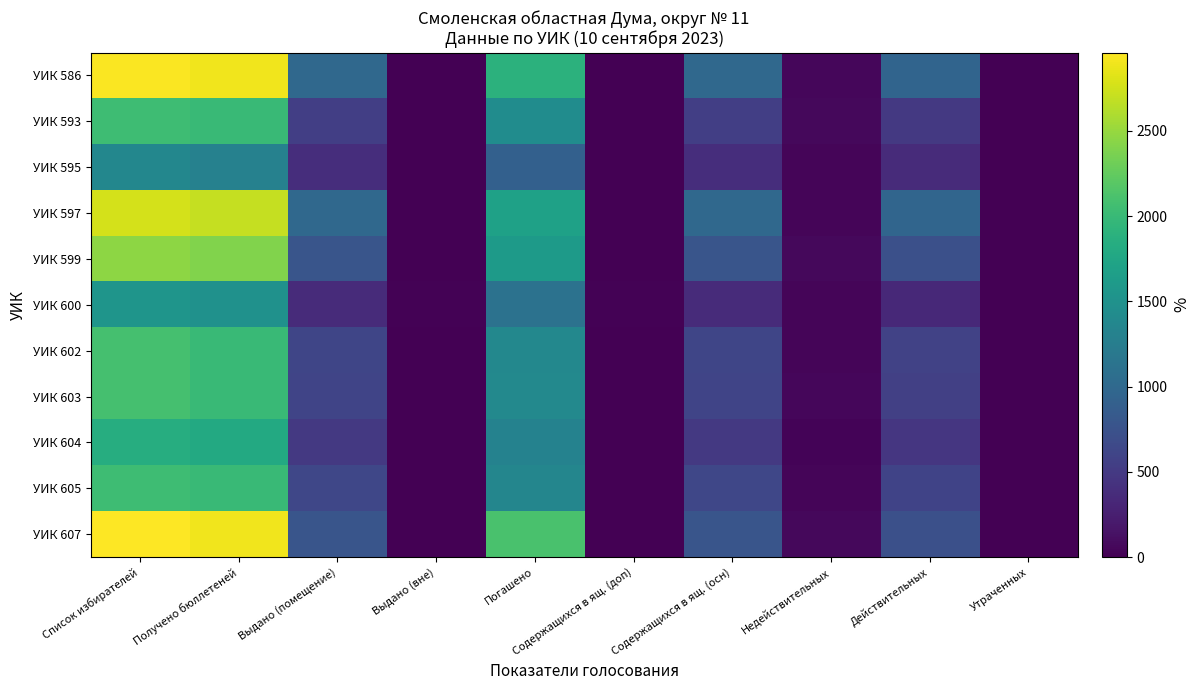

Reading right to left, transcribe all the data shown in this chart.

УИК 586: Утраченных=0	Действительных=953	Недействительных=51	Содержащихся в ящ. (осн)=1003	Содержащихся в ящ. (доп)=1	Погашено=1896	Выдано (вне)=1	Выдано (помещение)=1003	Получено бюллетеней=2900	Список избирателей=2946
УИК 593: Утраченных=0	Действительных=495	Недействительных=63	Содержащихся в ящ. (осн)=554	Содержащихся в ящ. (доп)=4	Погашено=1442	Выдано (вне)=4	Выдано (помещение)=554	Получено бюллетеней=2000	Список избирателей=2044
УИК 595: Утраченных=0	Действительных=361	Недействительных=35	Содержащихся в ящ. (осн)=391	Содержащихся в ящ. (доп)=5	Погашено=904	Выдано (вне)=5	Выдано (помещение)=391	Получено бюллетеней=1300	Список избирателей=1370
УИК 597: Утраченных=0	Действительных=961	Недействительных=41	Содержащихся в ящ. (осн)=1000	Содержащихся в ящ. (доп)=2	Погашено=1698	Выдано (вне)=2	Выдано (помещение)=1000	Получено бюллетеней=2700	Список избирателей=2768
УИК 599: Утраченных=0	Действительных=719	Недействительных=65	Содержащихся в ящ. (осн)=783	Содержащихся в ящ. (доп)=1	Погашено=1616	Выдано (вне)=1	Выдано (помещение)=783	Получено бюллетеней=2400	Список избирателей=2458
УИК 600: Утраченных=0	Действительных=344	Недействительных=36	Содержащихся в ящ. (осн)=366	Содержащихся в ящ. (доп)=14	Погашено=1119	Выдано (вне)=14	Выдано (помещение)=367	Получено бюллетеней=1500	Список избирателей=1543
УИК 602: Утраченных=0	Действительных=581	Недействительных=40	Содержащихся в ящ. (осн)=618	Содержащихся в ящ. (доп)=3	Погашено=1376	Выдано (вне)=3	Выдано (помещение)=621	Получено бюллетеней=2000	Список избирателей=2092
УИК 603: Утраченных=0	Действительных=557	Недействительных=52	Содержащихся в ящ. (осн)=603	Содержащихся в ящ. (доп)=6	Погашено=1391	Выдано (вне)=6	Выдано (помещение)=603	Получено бюллетеней=2000	Список избирателей=2086
УИК 604: Утраченных=0	Действительных=467	Недействительных=25	Содержащихся в ящ. (осн)=491	Содержащихся в ящ. (доп)=1	Погашено=1307	Выдано (вне)=1	Выдано (помещение)=492	Получено бюллетеней=1800	Список избирателей=1845
УИК 605: Утраченных=0	Действительных=594	Недействительных=46	Содержащихся в ящ. (осн)=631	Содержащихся в ящ. (доп)=9	Погашено=1360	Выдано (вне)=9	Выдано (помещение)=631	Получено бюллетеней=2000	Список избирателей=2045
УИК 607: Утраченных=0	Действительных=723	Недействительных=63	Содержащихся в ящ. (осн)=779	Содержащихся в ящ. (доп)=7	Погашено=2113	Выдано (вне)=7	Выдано (помещение)=780	Получено бюллетеней=2900	Список избирателей=2959